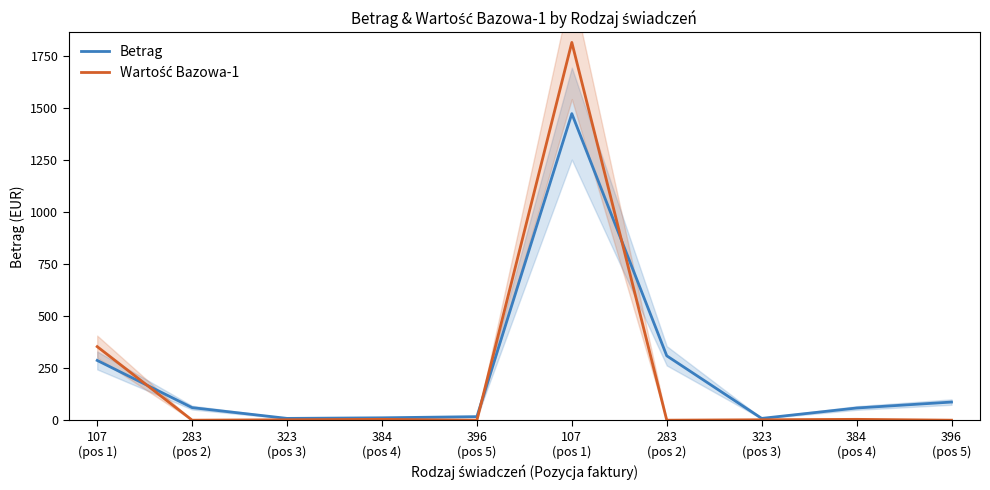

Is it true that Betrag equals 16.9 at 396
(pos 5)?

True